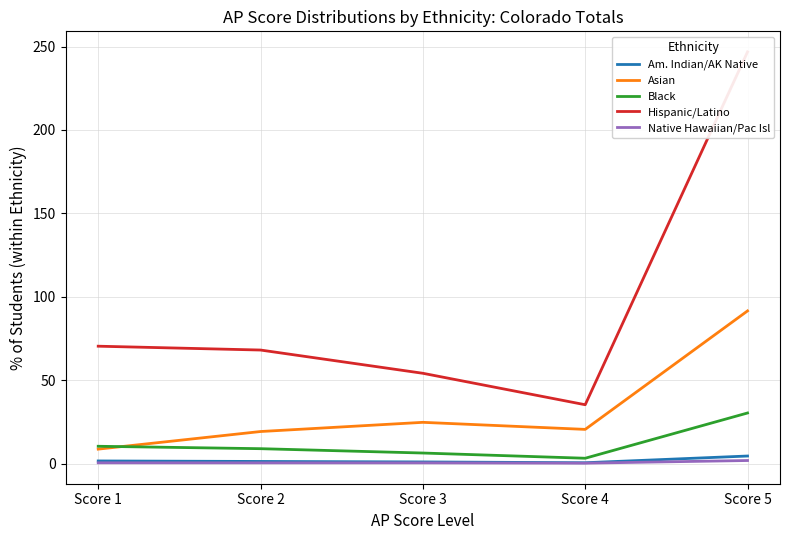

Reading left to right, what are all the values shown in this chart?

Am. Indian/AK Native: 1.6	1.3	1.0	0.5	4.6
Asian: 8.7	19.2	24.7	20.5	91.5
Black: 10.4	9.0	6.3	3.2	30.4
Hispanic/Latino: 70.4	68.1	54.2	35.3	246.8
Native Hawaiian/Pac Isl: 0.5	0.5	0.5	0.3	1.9